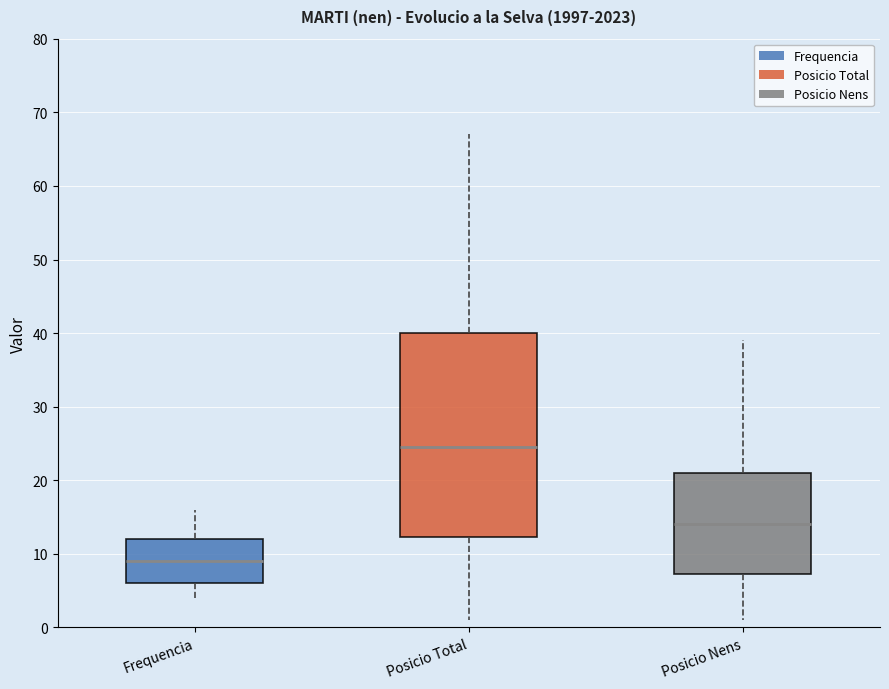

Reading left to right, transcribe this box plot: for each box, give where its median line is, the range the box spans, and where its two whiskers end, as read against the y-axis. The values are not printed on the chart, so give them approximately, as read against the axis.

Frequencia: median 9, box 6 to 12, whiskers 4 to 16
Posicio Total: median 25, box 12 to 40, whiskers 1 to 67
Posicio Nens: median 14, box 7 to 21, whiskers 1 to 39